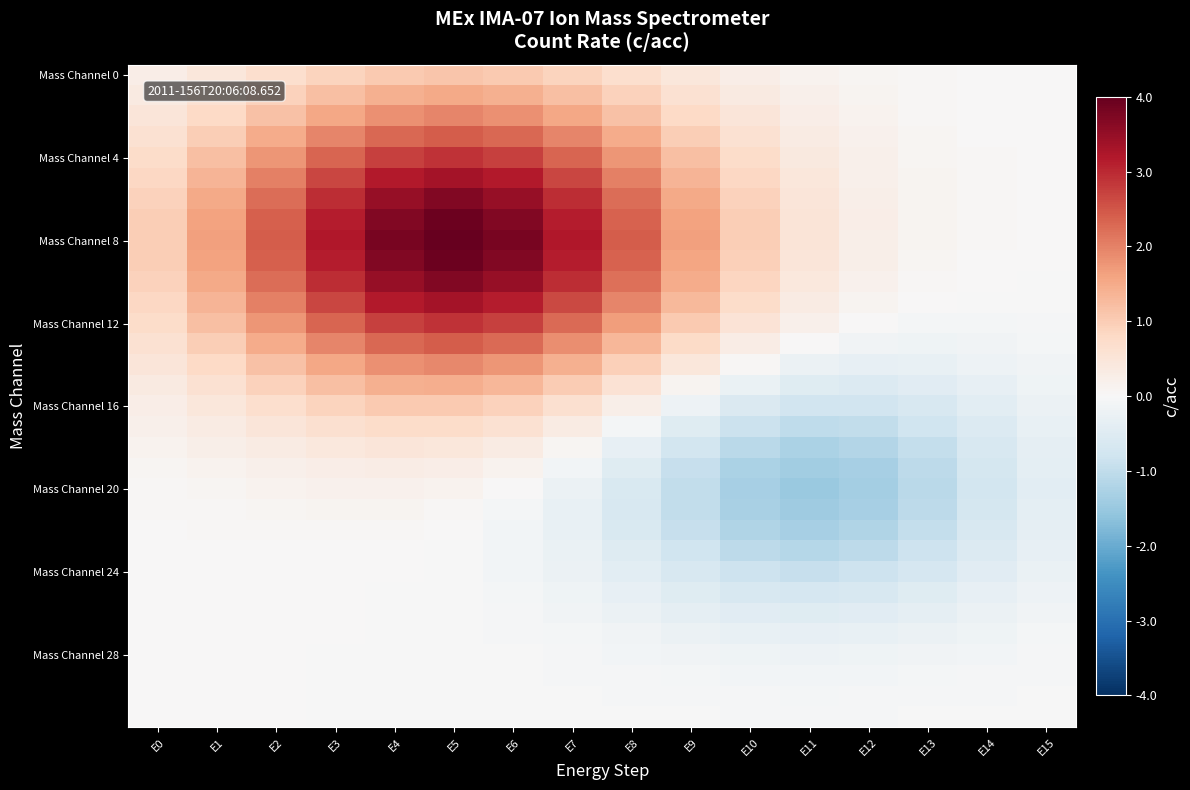

At which category is the sum across all series the highest?

E5